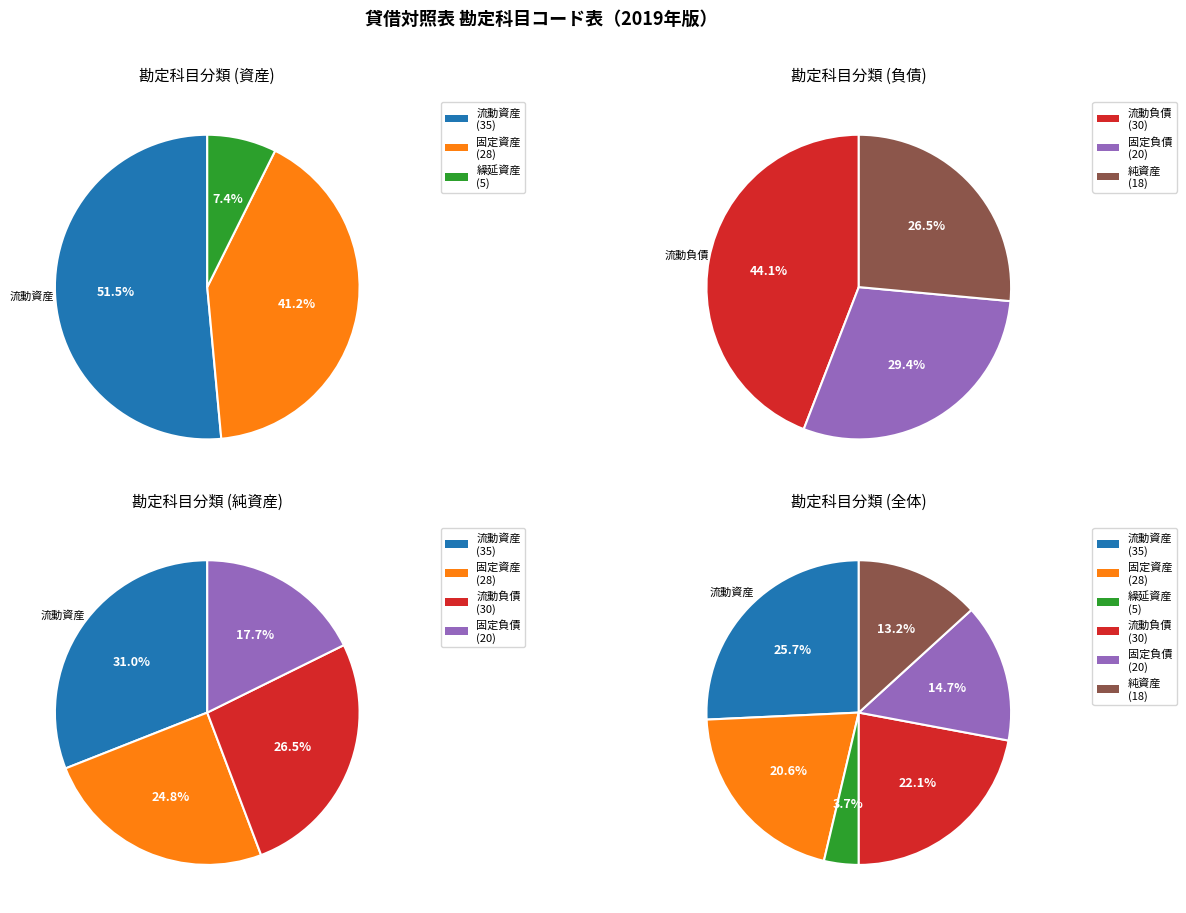

To the nearest percent, what percentage of the pie is 純資産?

13%